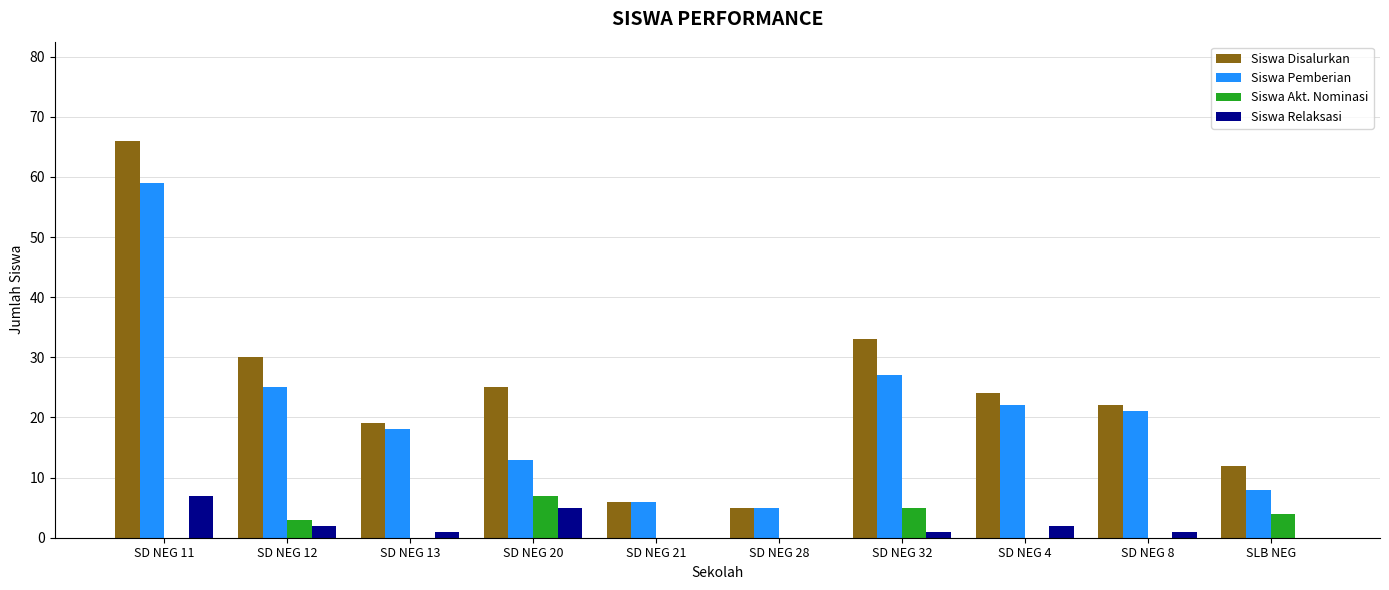

What is the sum of all Siswa Pemberian values?

204